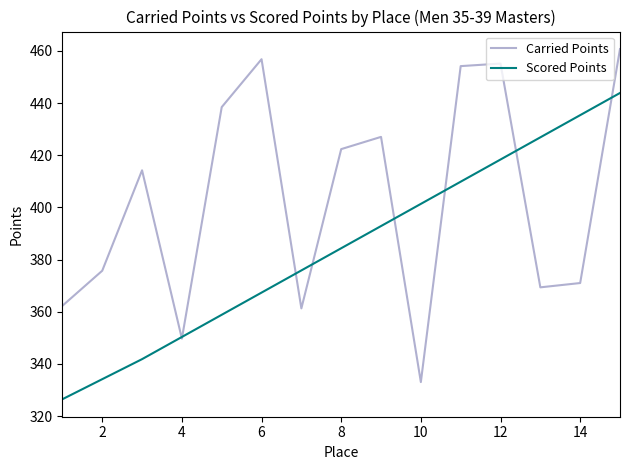

Which series has the largest total across all categories?

Carried Points